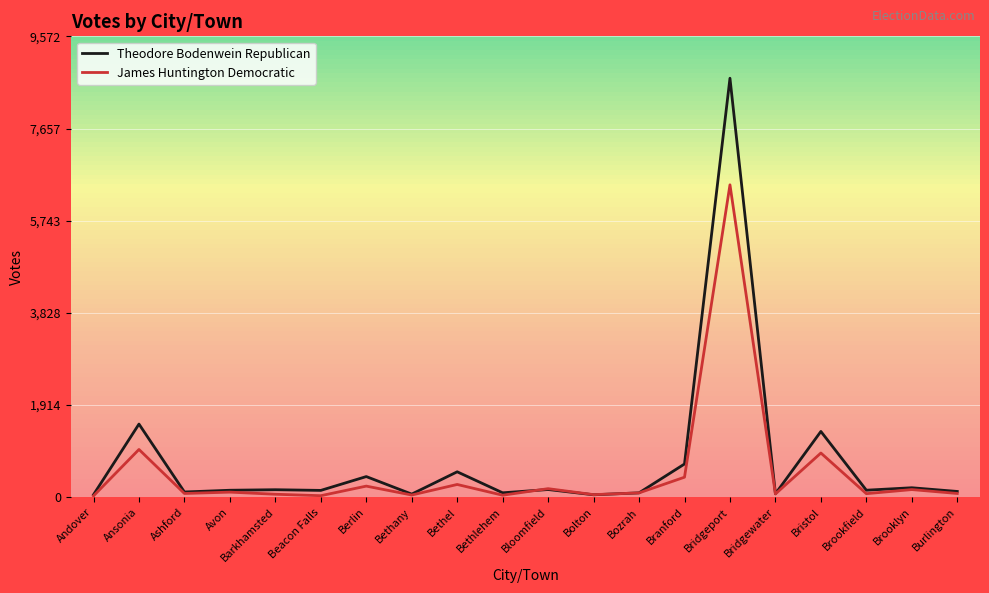

What is the spread (max minus min) of values at Bethlehem?

50